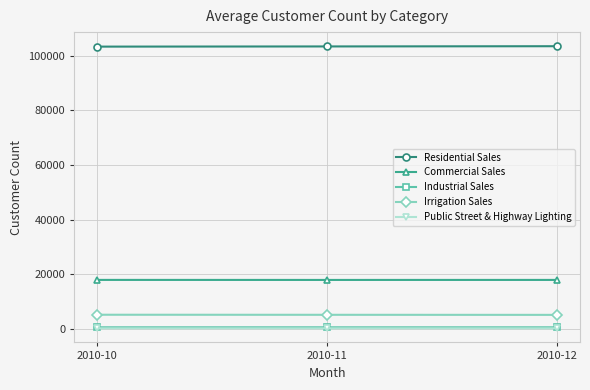

True or false: Industrial Sales has a value of 597 at 2010-12.

True